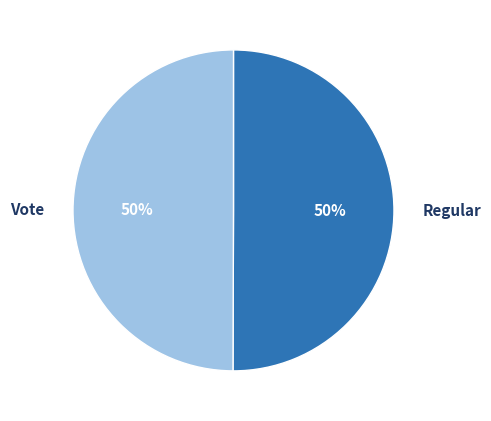

True or false: Vote accounts for 50% of the total.

True